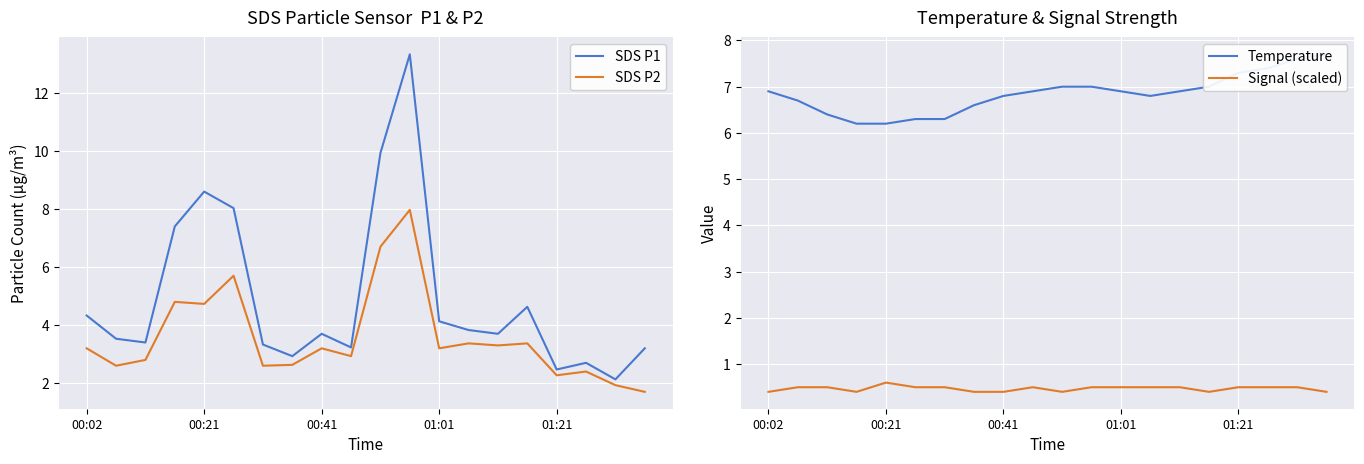

What is the maximum value shown in the chart?

13.3